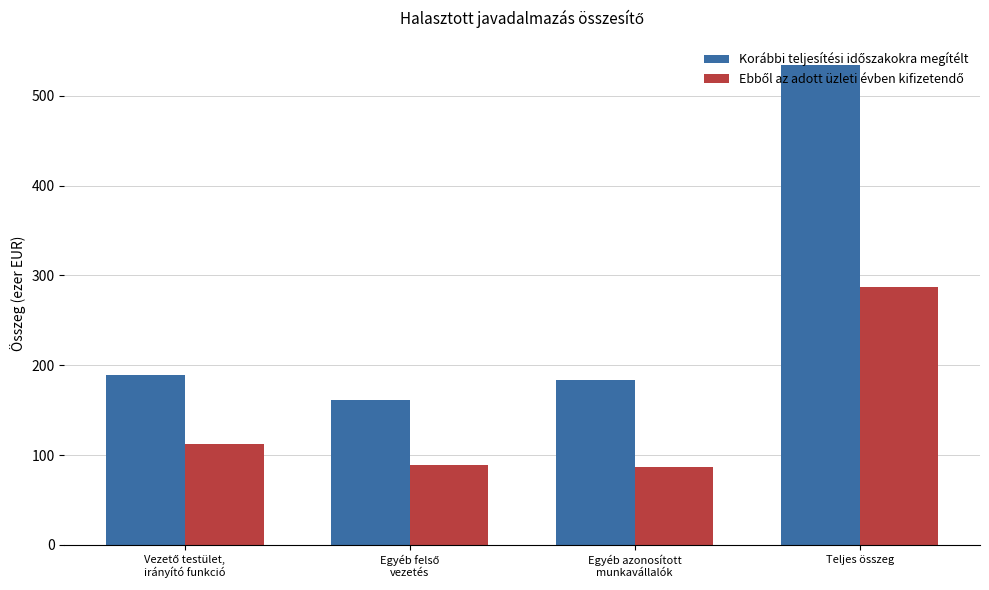

What is the total value across all series at Teljes összeg?

821.7